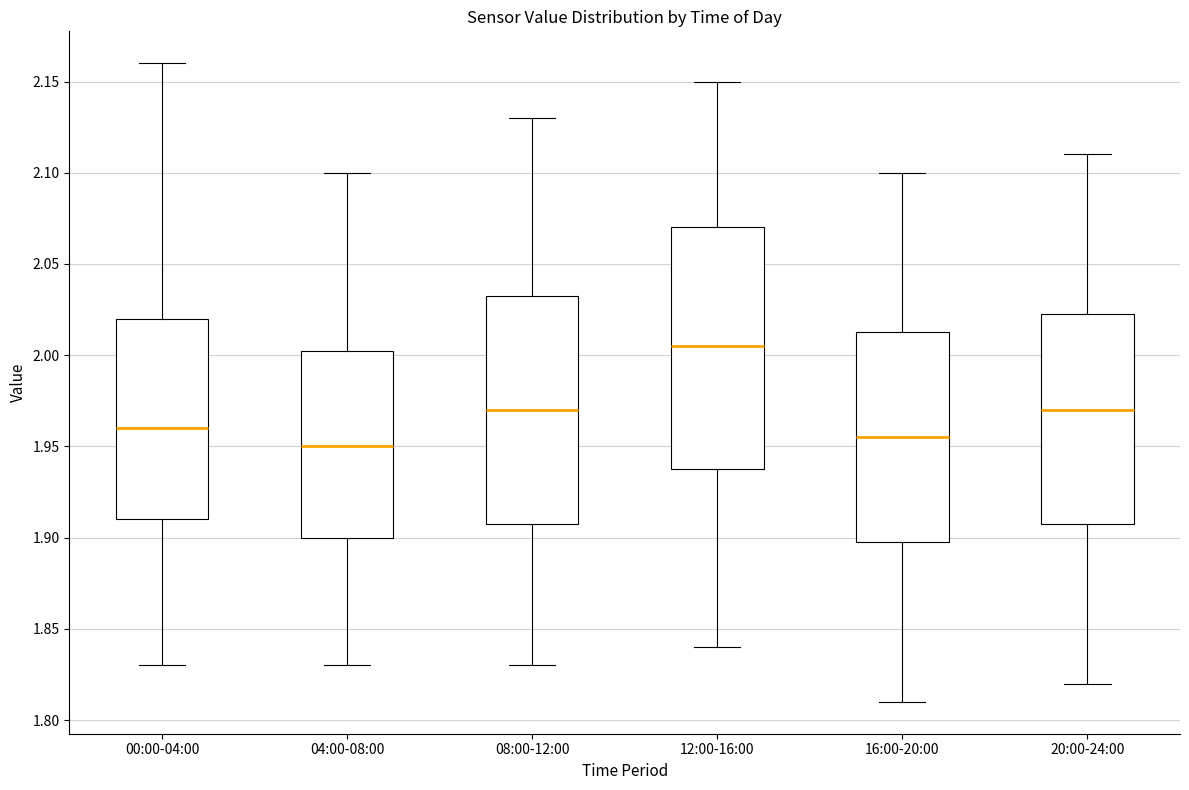

Comparing the boxes themselves (not the whiskers), which one is the tallest?

12:00-16:00